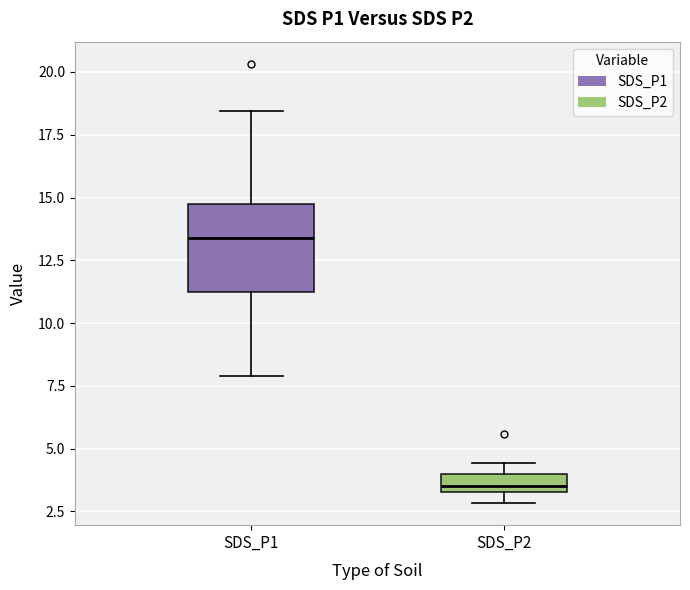

Comparing the boxes themselves (not the whiskers), which one is the tallest?

SDS_P1